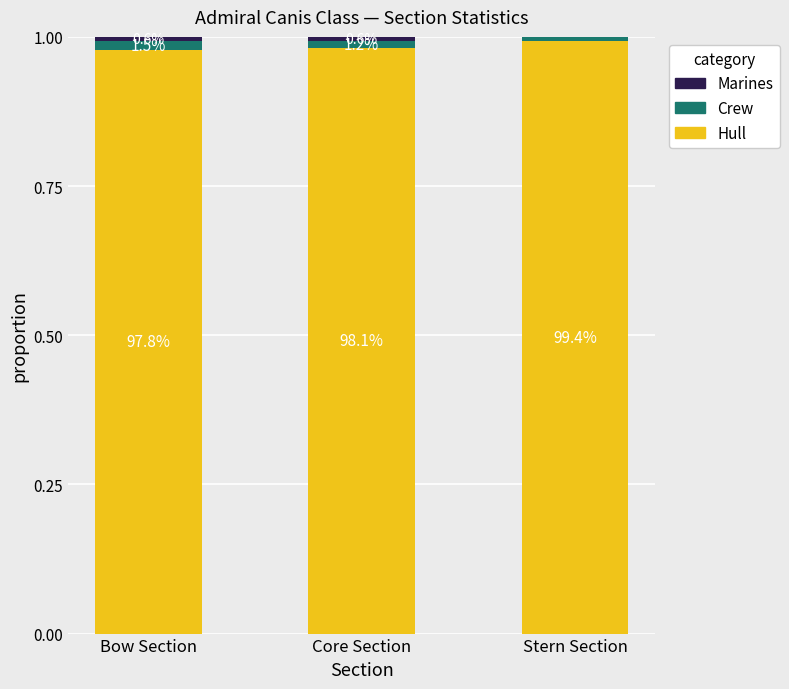

Does the chart contain stacked bars?

Yes